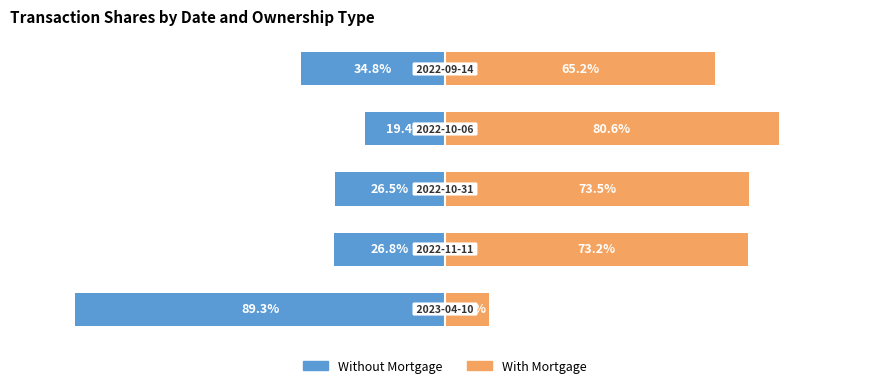

Is it true that With Mortgage equals 117.9 at 3?

False